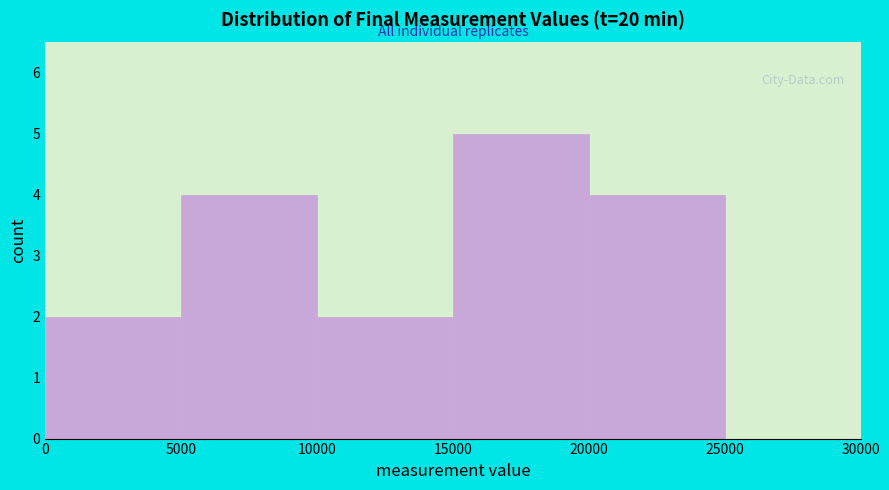

Over which range of the x-axis is the bar tallest?

15000 to 20000